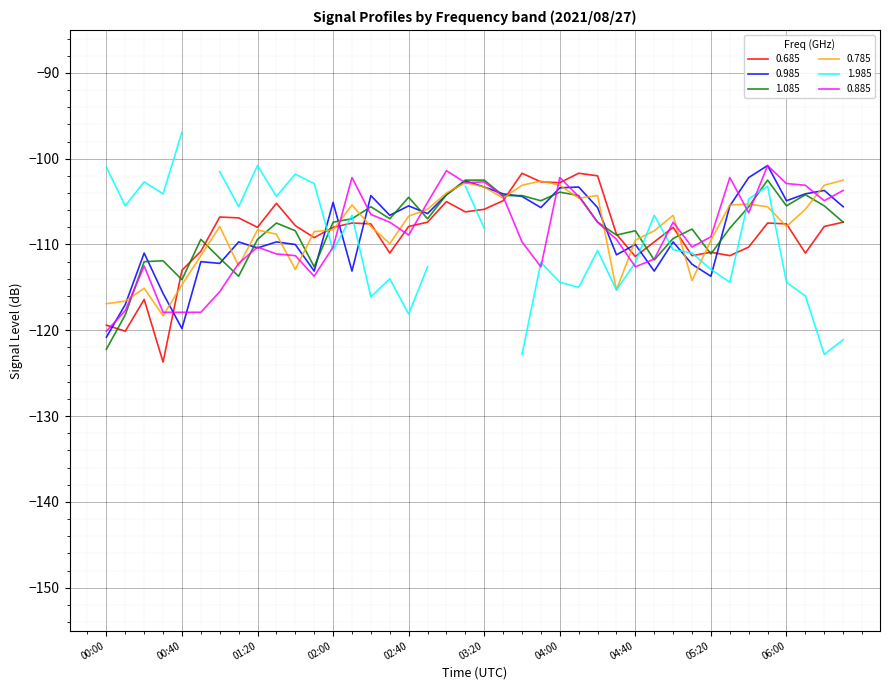

Which series changed the most between 03:10 and 03:40?

0.885